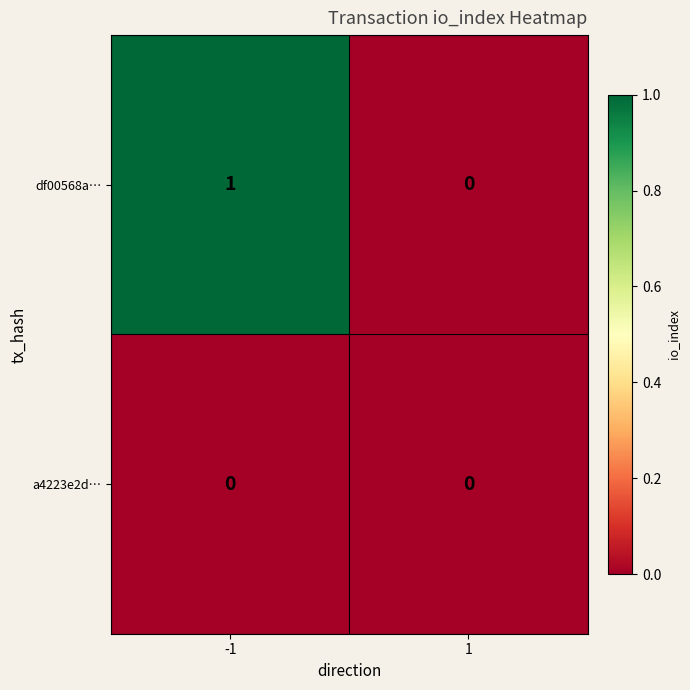

Between -1 and 1, which series saw the biggest shift?

df00568a…